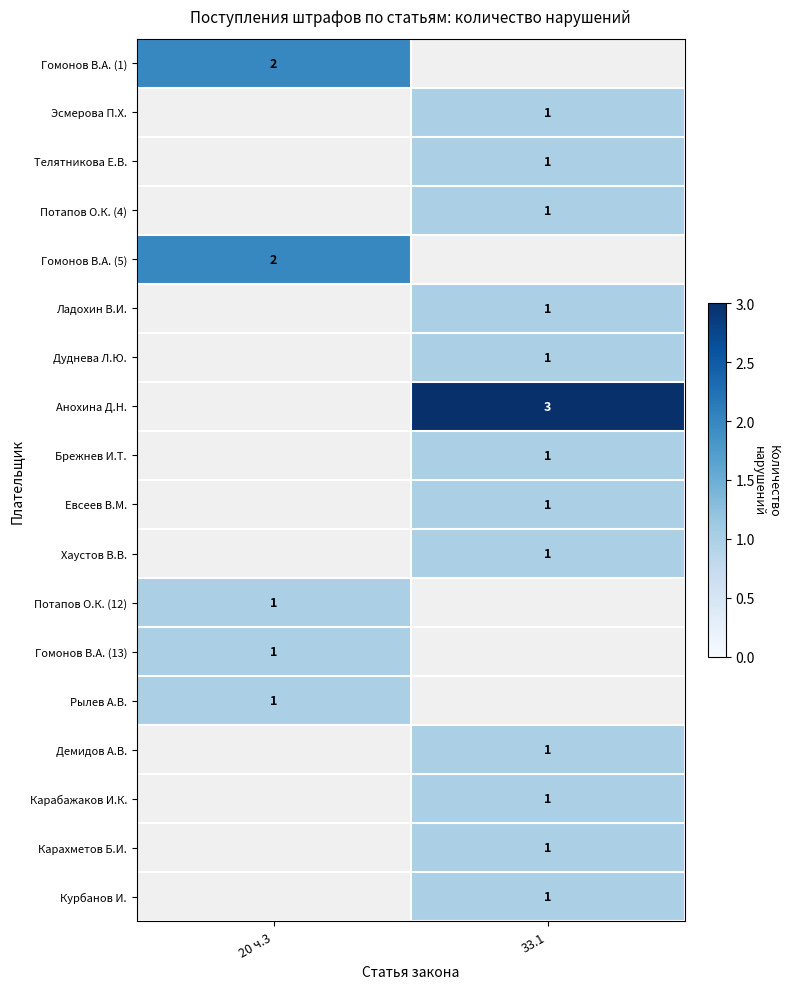

The value of Потапов О.К. (4) at 33.1 is 0. True or false?

False